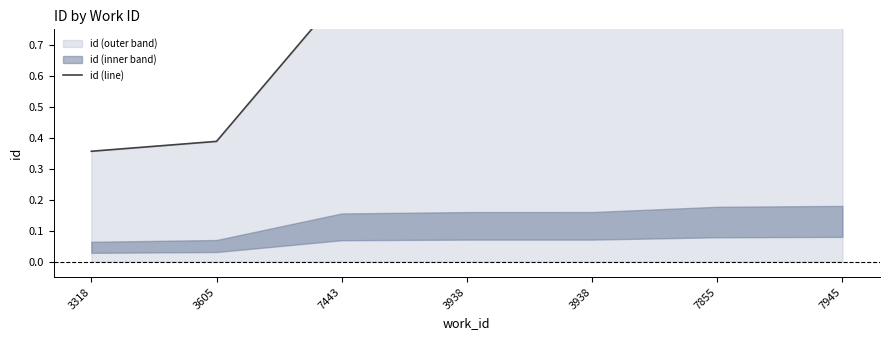

What is the label of the 2nd point from the left?

3605